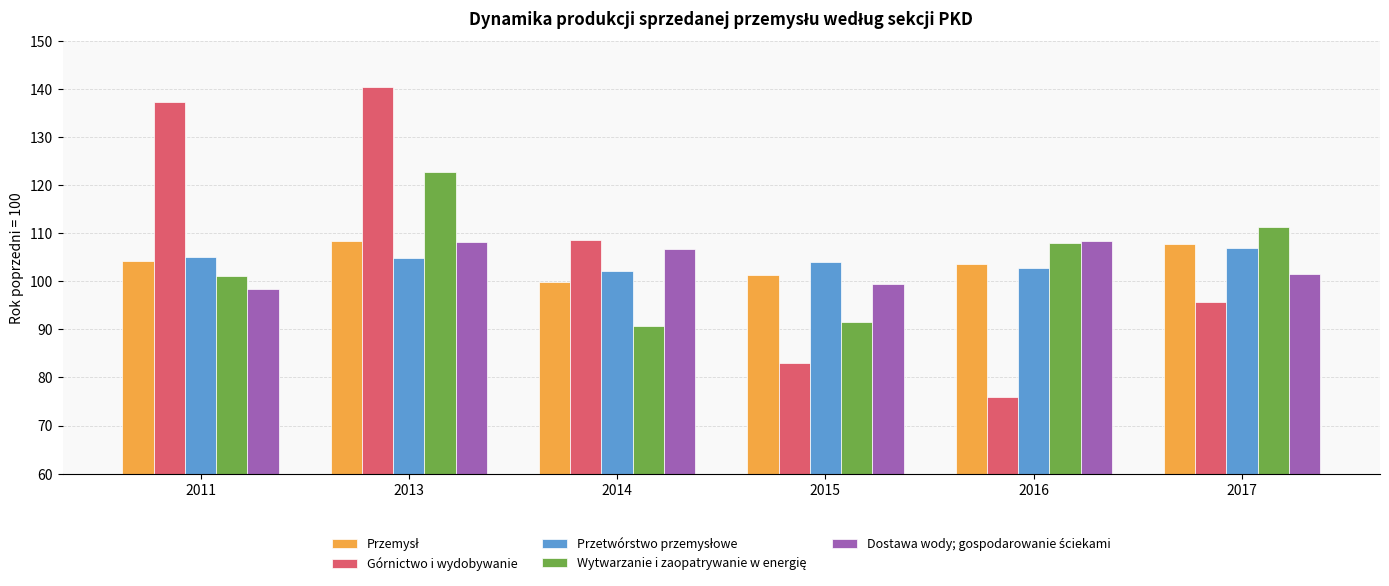

What is the spread (max minus min) of values at 2013?

35.6